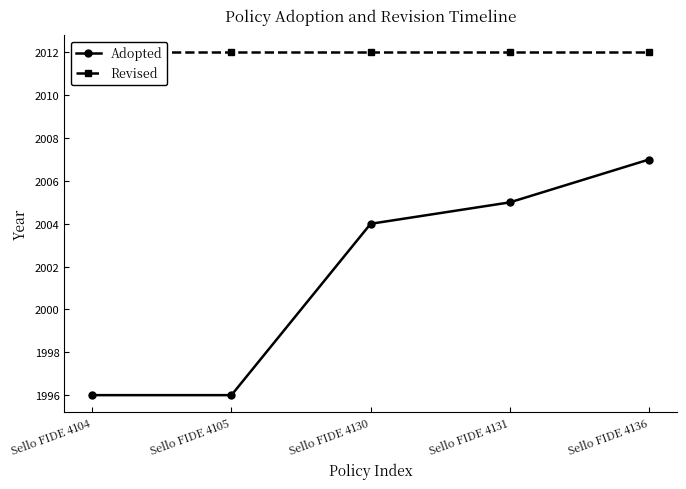

How many lines are shown in the chart?

2